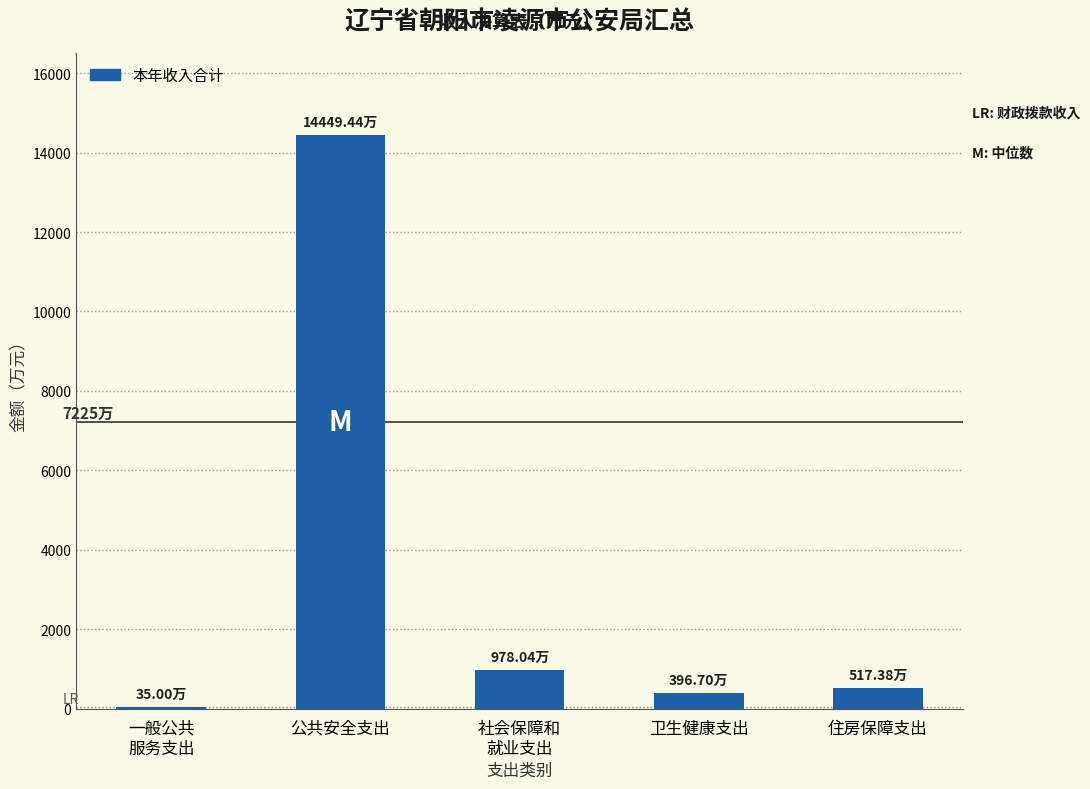

What is the sum of all values?

16376.6